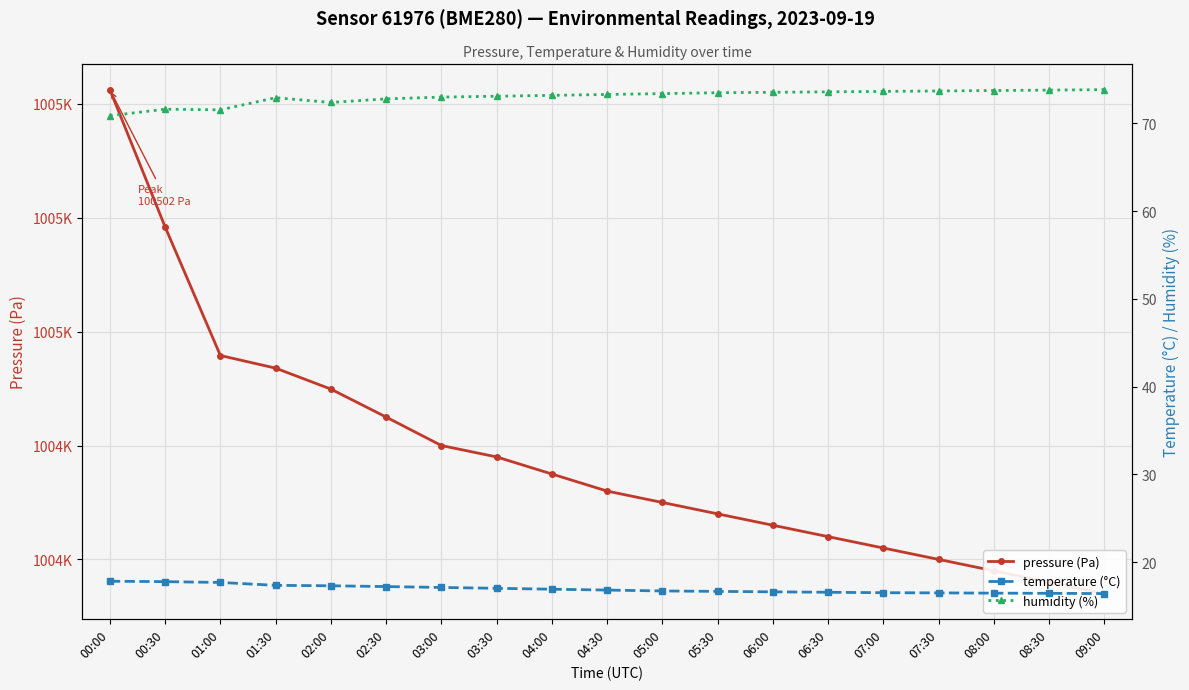

At which category is the sum across all series the highest?

00:00